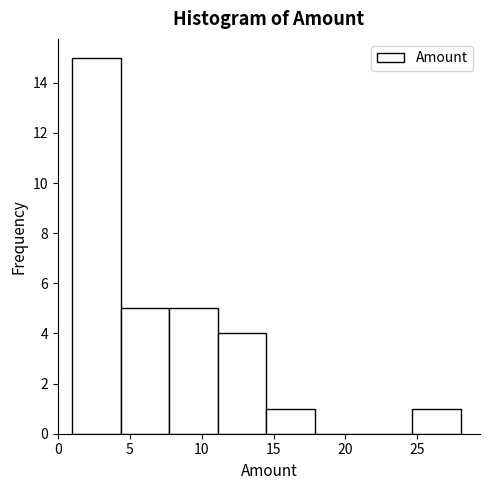

Reading left to right, transcribe this chart: for each bar, give the range it covers on the x-axis and its height. Neither the bar edges nor the heights are printed on the chart, so give them approximately, as read against the axes.

1.0 to 4.5: 15
4.5 to 8.0: 5
8.0 to 11.0: 5
11.0 to 14.5: 4
14.5 to 18.0: 1
18.0 to 21.5: 0
21.5 to 24.5: 0
24.5 to 28.0: 1